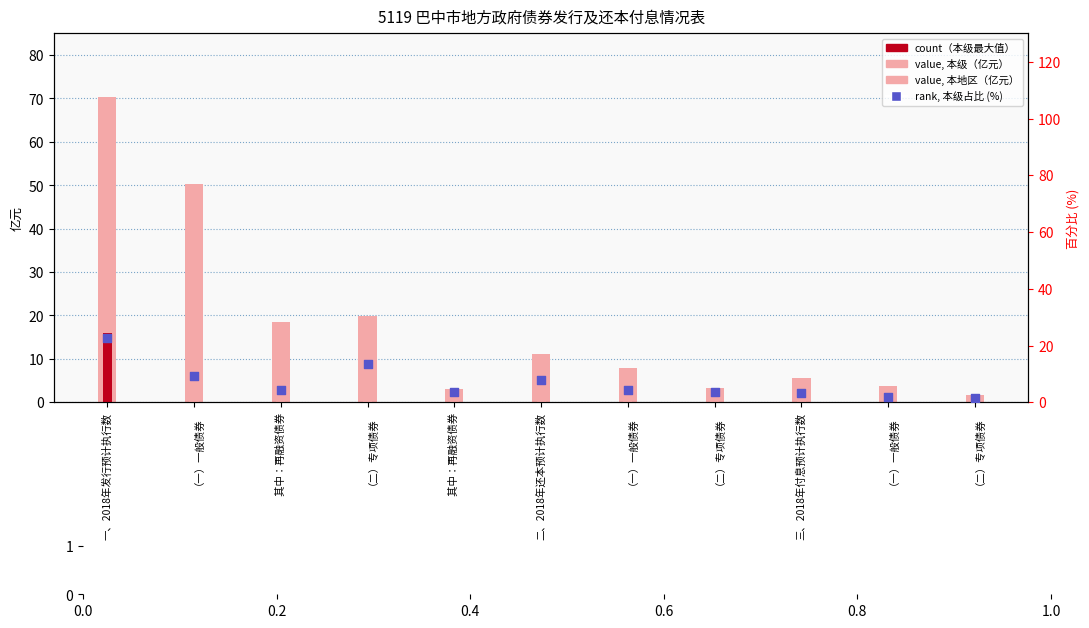

What is the total value across all series at 一、2018年发行预计执行数?

109.0